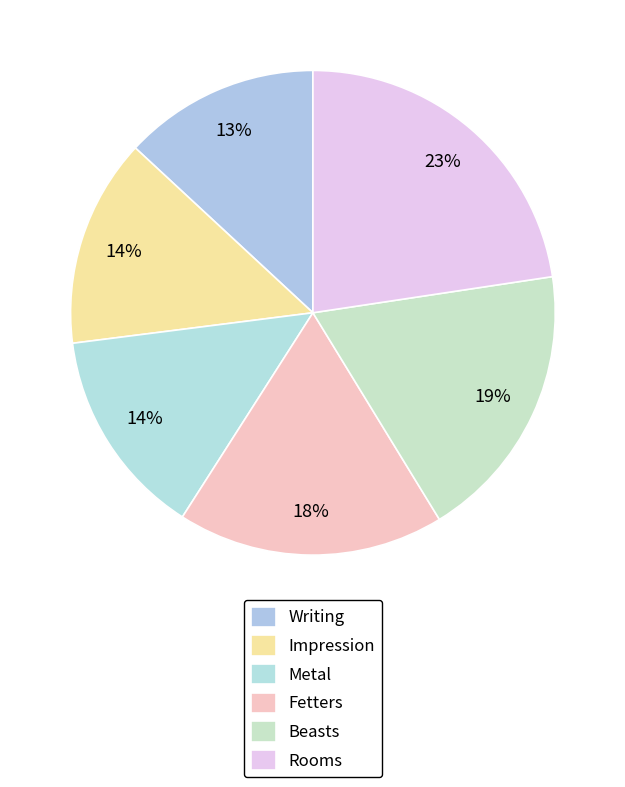

Rank the categories by value from lowest to highest.

Writing, Impression, Metal, Fetters, Beasts, Rooms